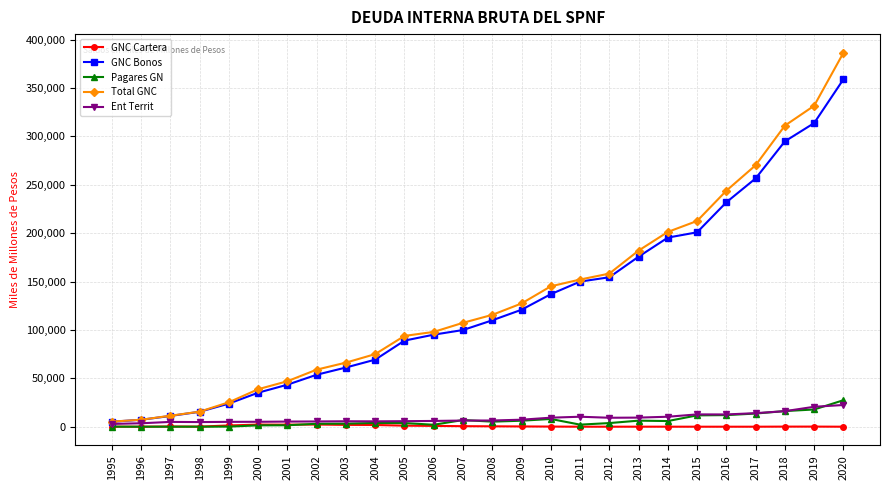

What are all the series names shown in the legend?

GNC Cartera, GNC Bonos, Pagares GN, Total GNC, Ent Territ